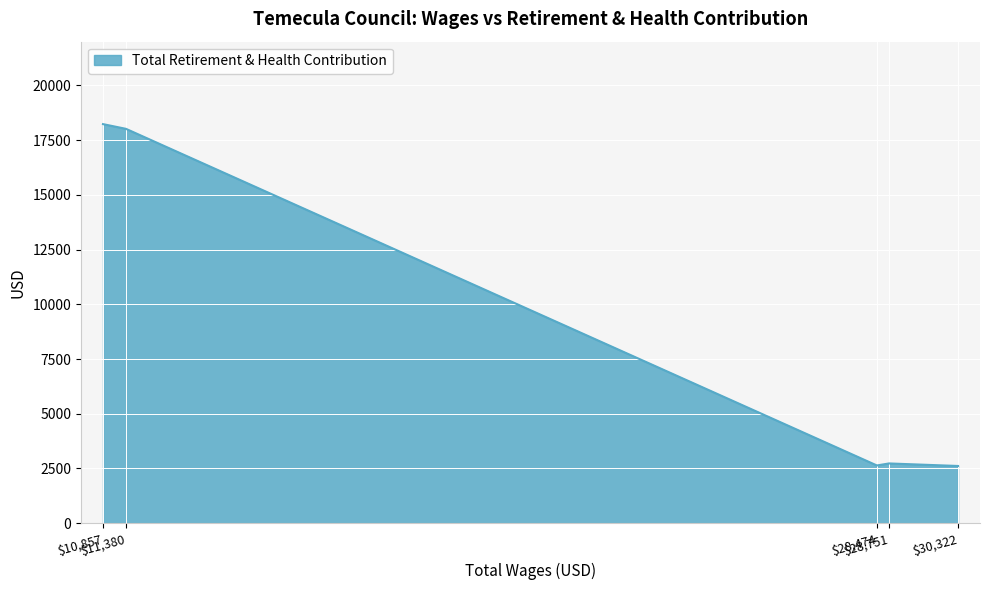

What is the minimum value shown in the chart?

2613